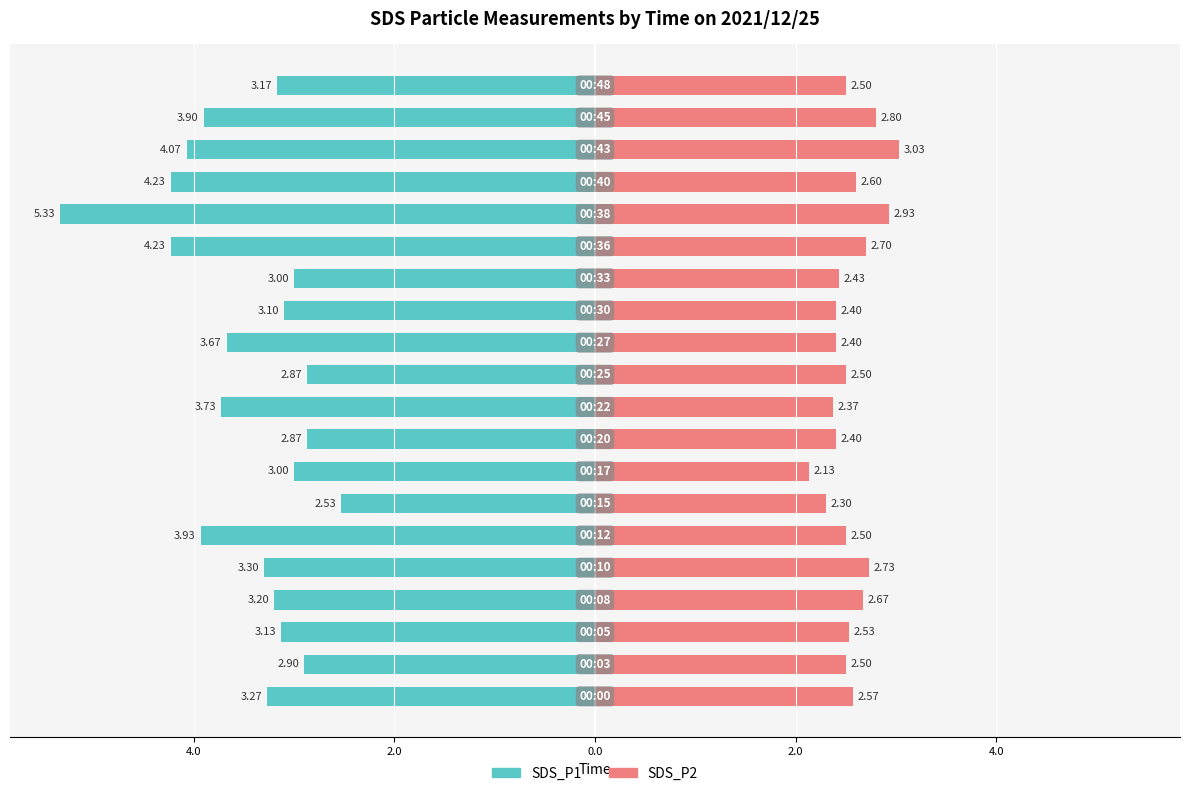

The value of SDS_P2 at 8 is 2.4. True or false?

True